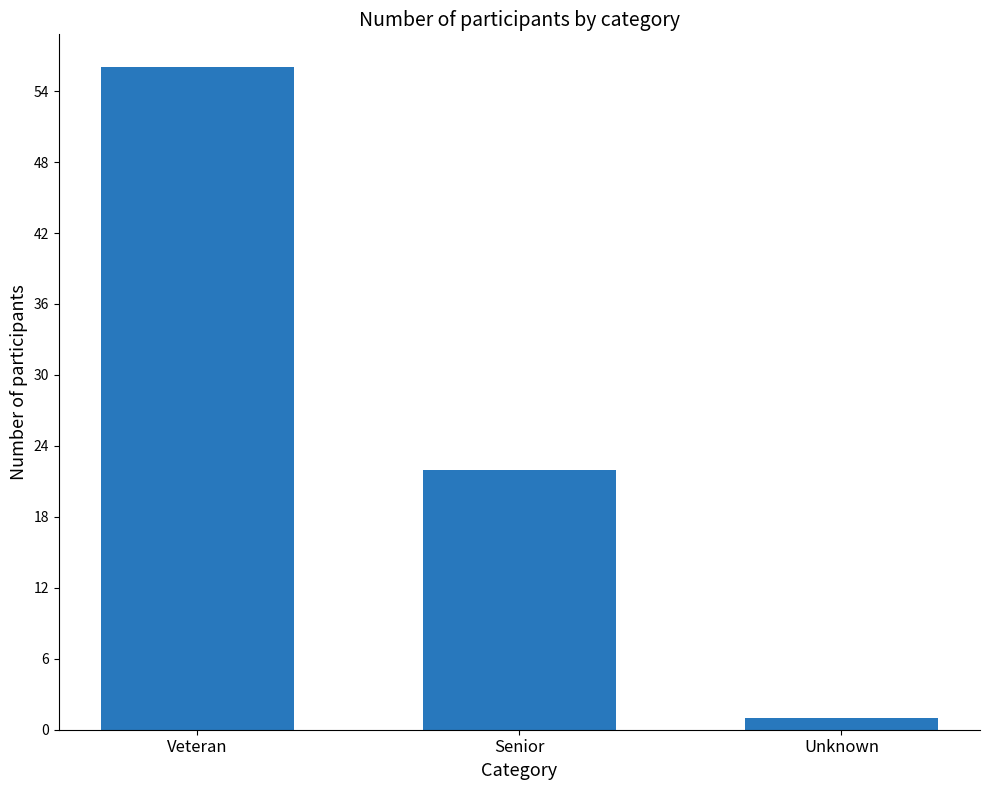

What is the ratio of the value at Senior to the value at Unknown?

22.0